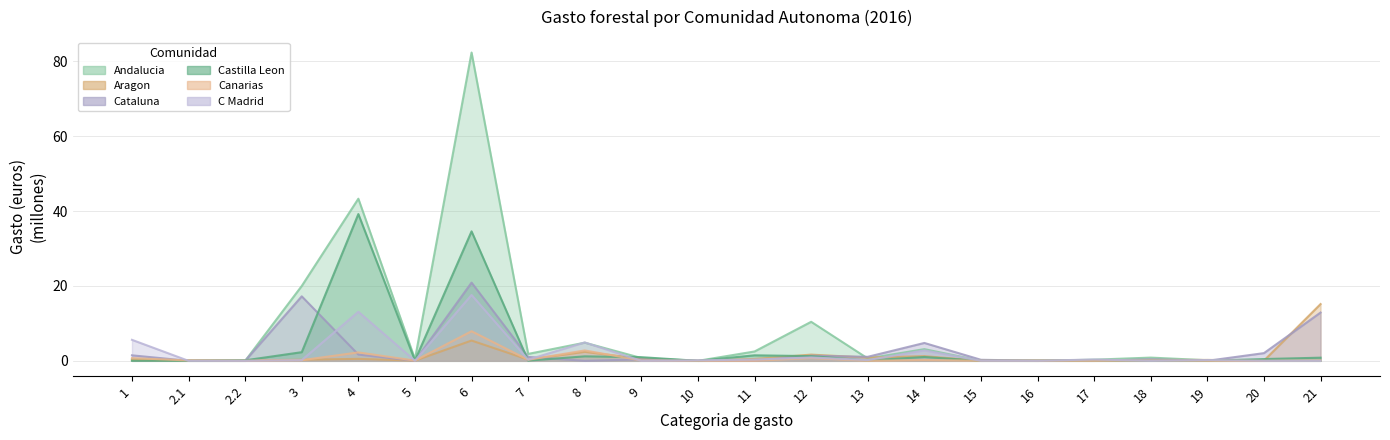

Between 17 and 12, which is larger?

12